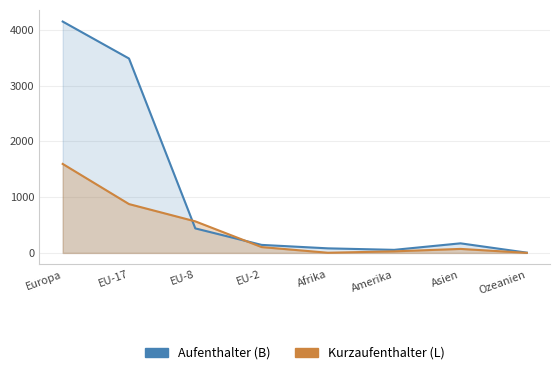

At which category does Kurzaufenthalter (L) reach its first local valley?

Afrika